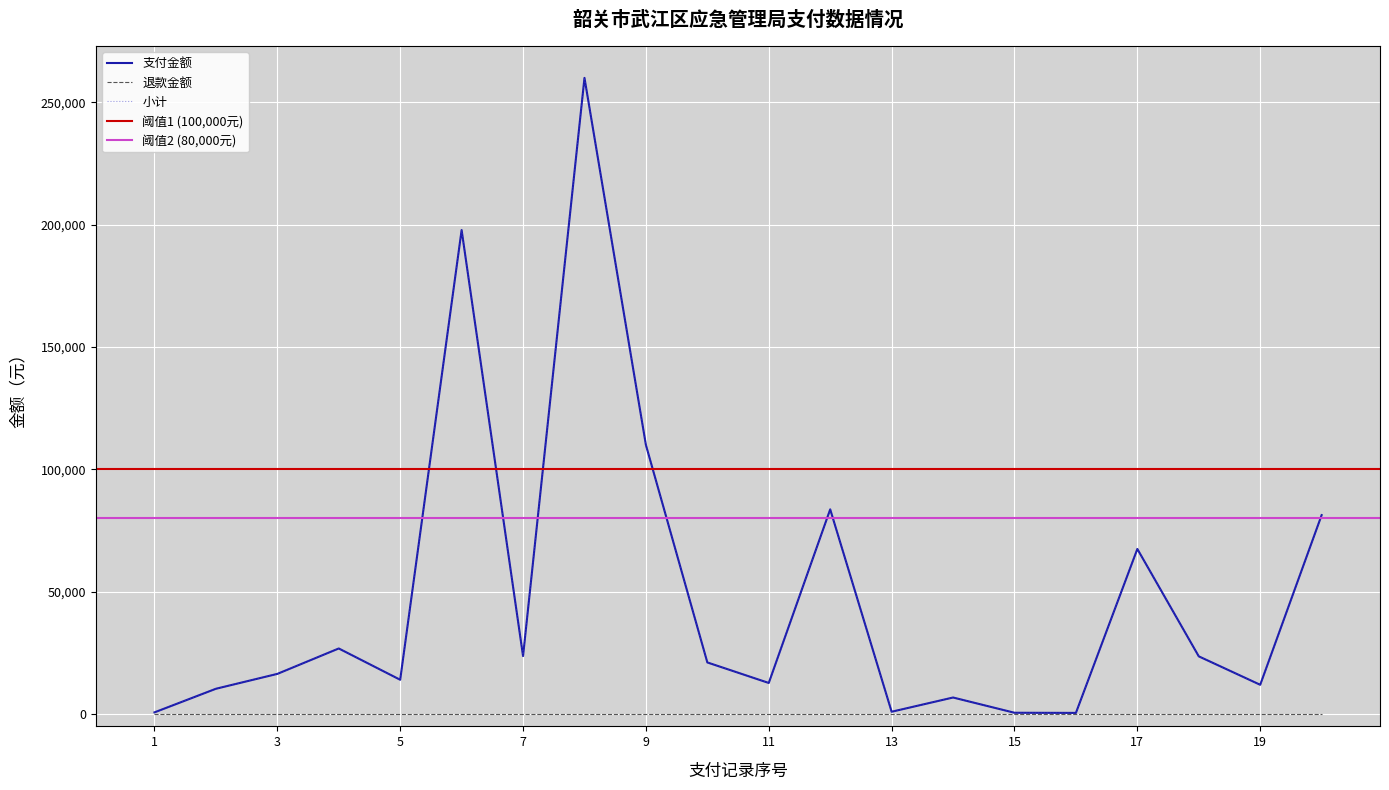

Rank the categories by 支付金额 value from highest to lowest.

8, 6, 9, 12, 20, 17, 4, 7, 18, 10, 3, 5, 11, 19, 2, 14, 13, 1, 15, 16